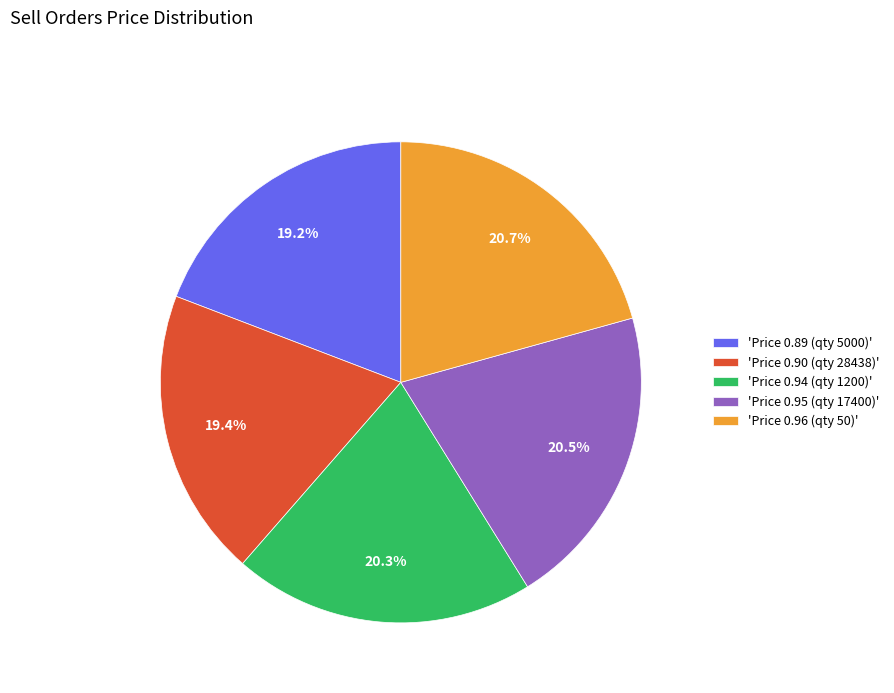

How many slices are in this pie chart?

5